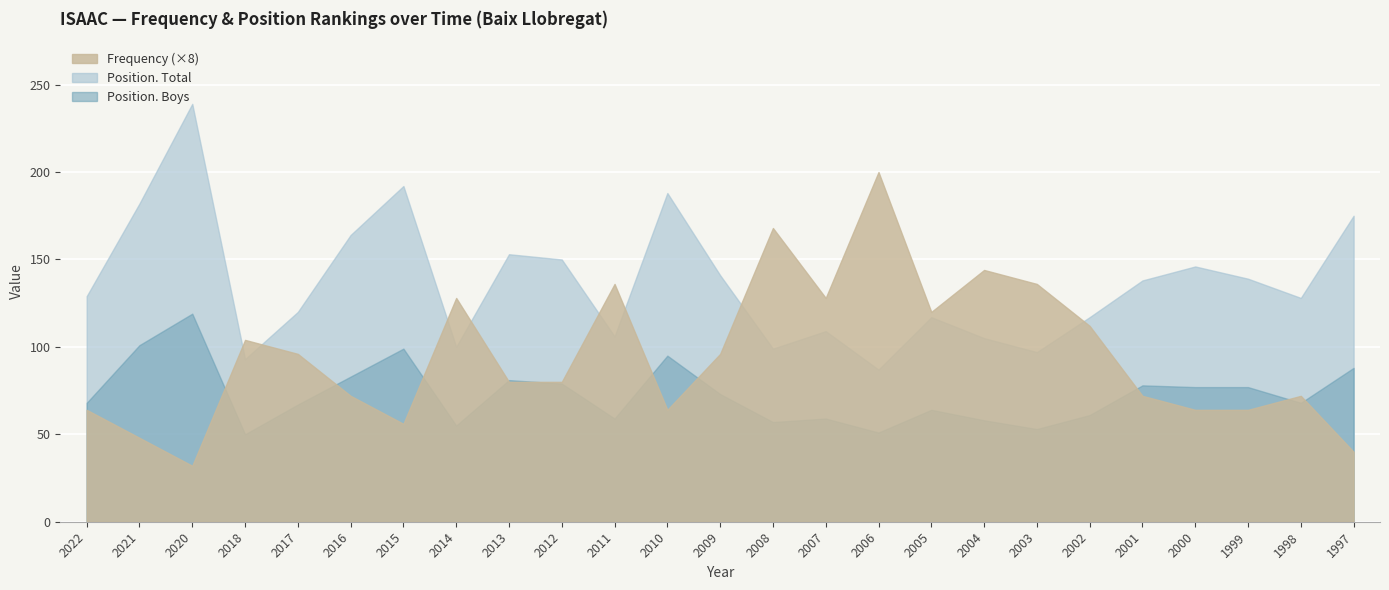

Is the value of Position. Total at 2011 greater than the value of Frequency at 2010?

Yes